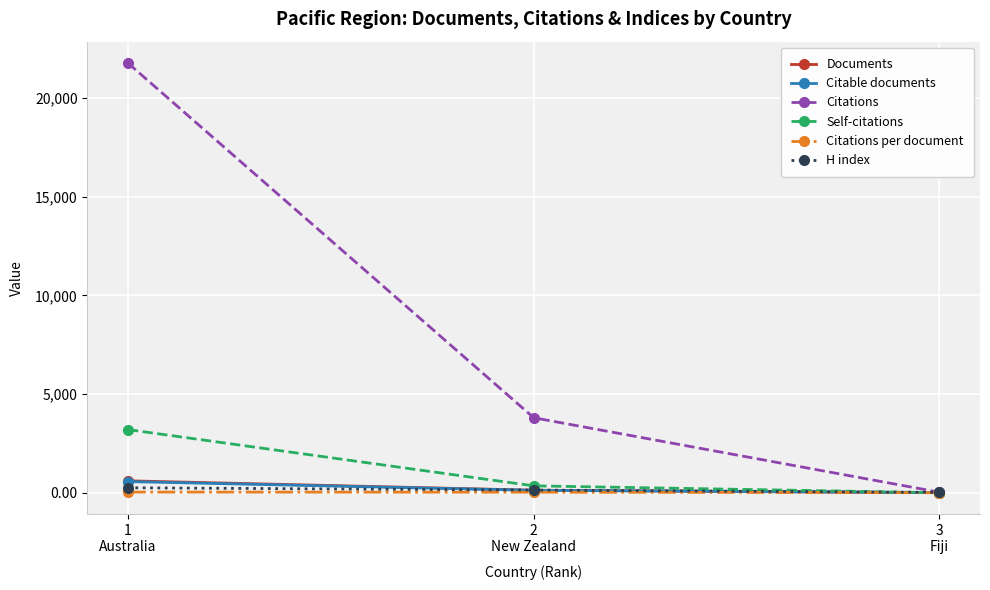

What is the label of the 2nd point from the right?

2
New Zealand